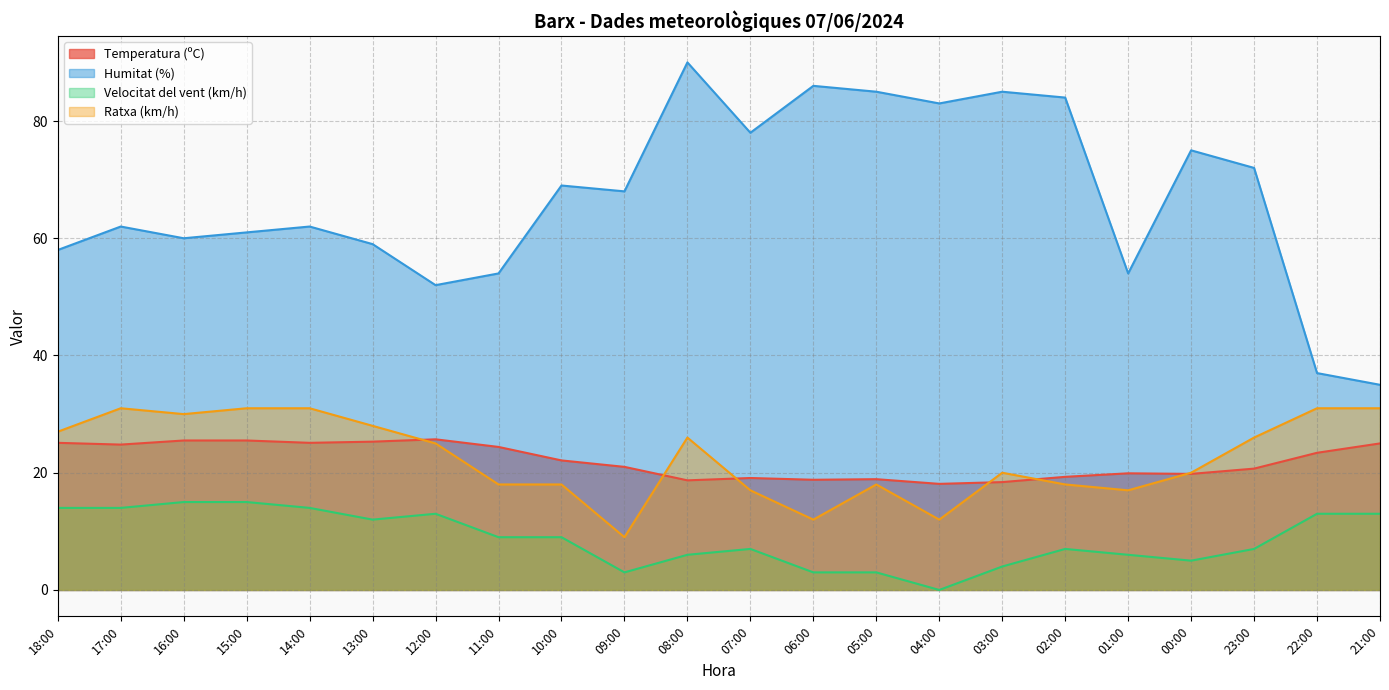

At which label is Ratxa (km/h) closest to 20?

03:00